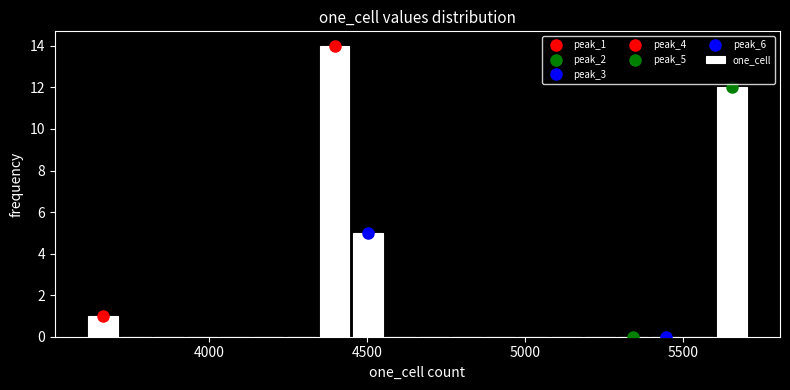

Around what value on the x-axis is the tallest bar? Give the approximate position of its centre, as read against the axis.

4400